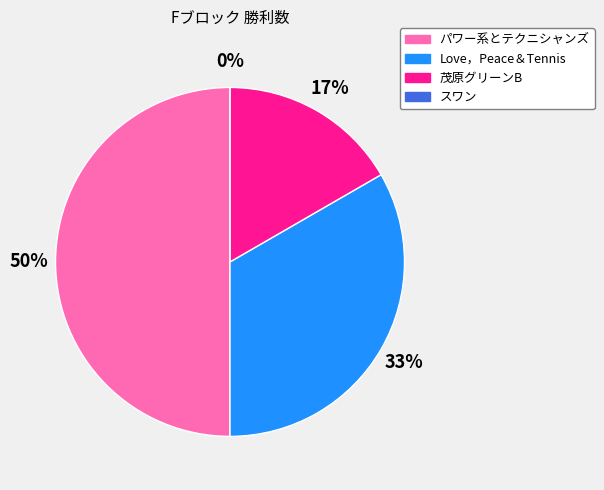

How many slices are in this pie chart?

4